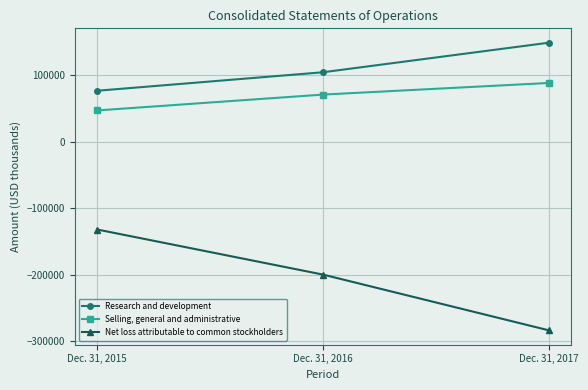

Is it true that Research and development equals 23052 at Dec. 31, 2015?

False